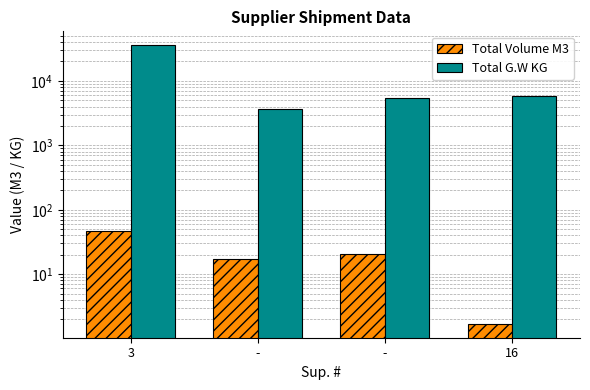

How many values in the Total G.W KG series are below 5785?

2